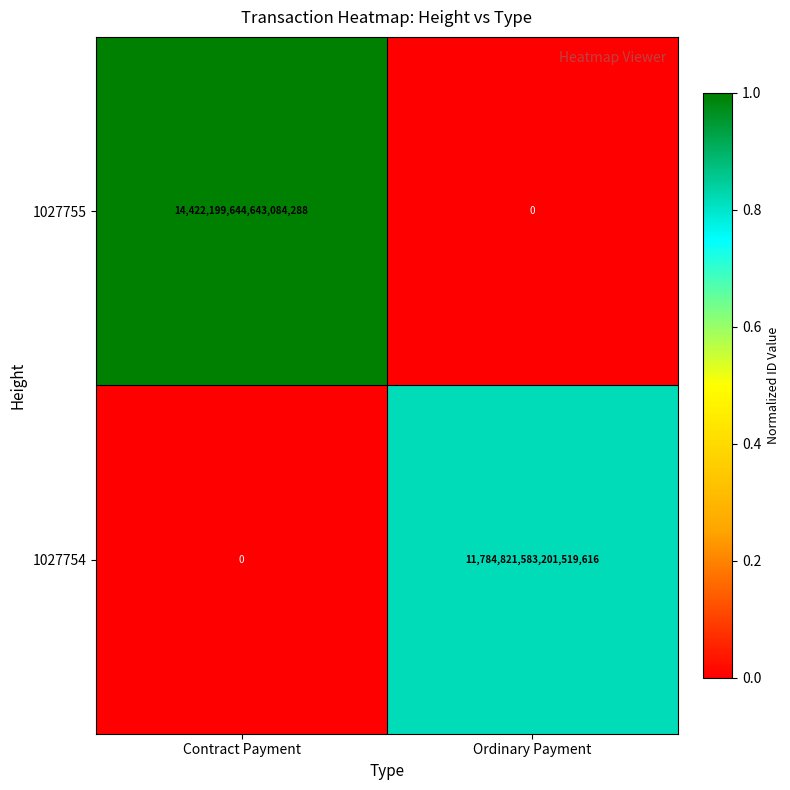

Which category has the highest value across all series?

Contract Payment